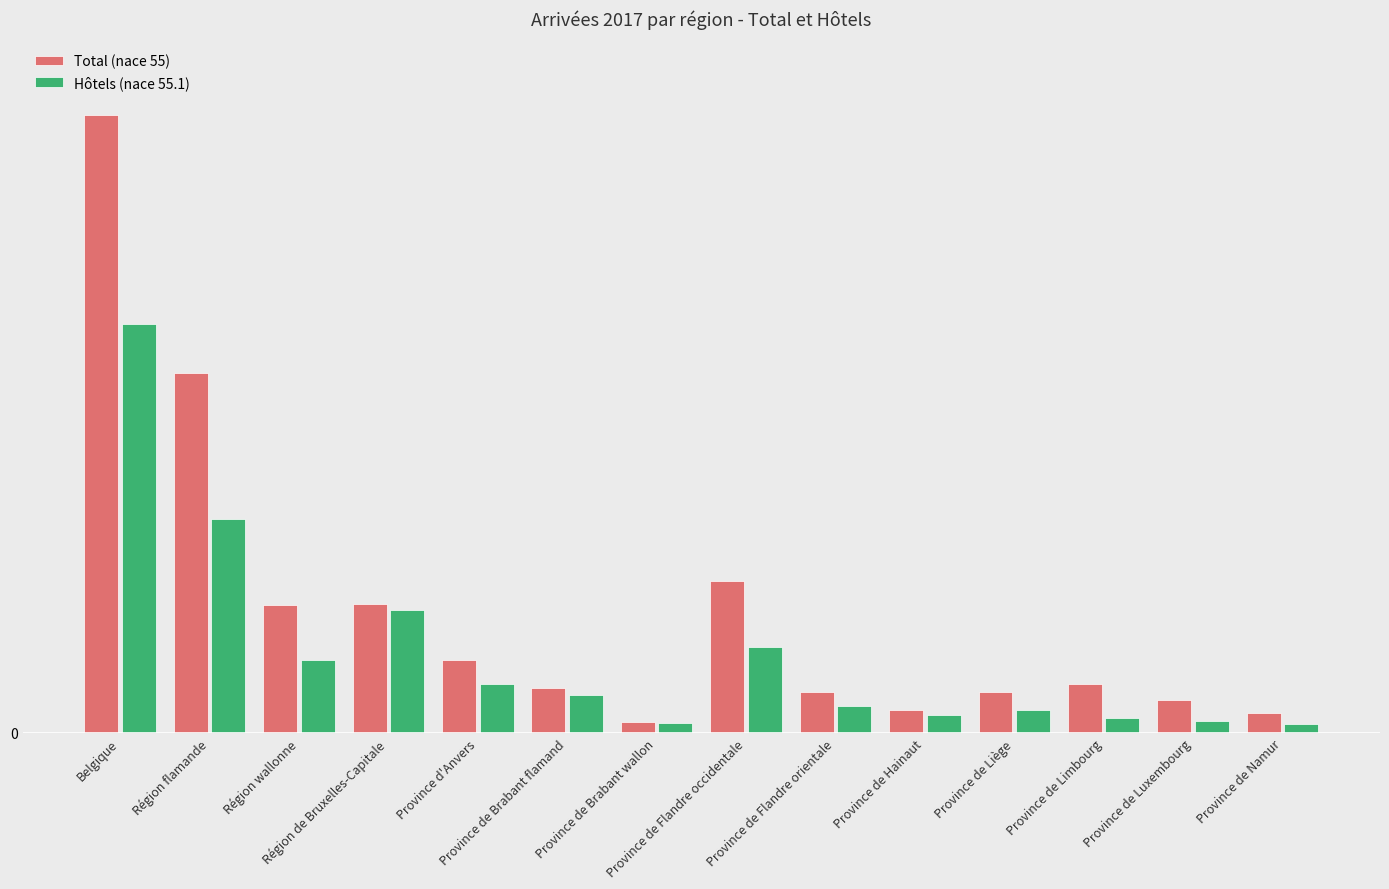

What is the sum of all Hôtels (nace 55.1) values?

29175456